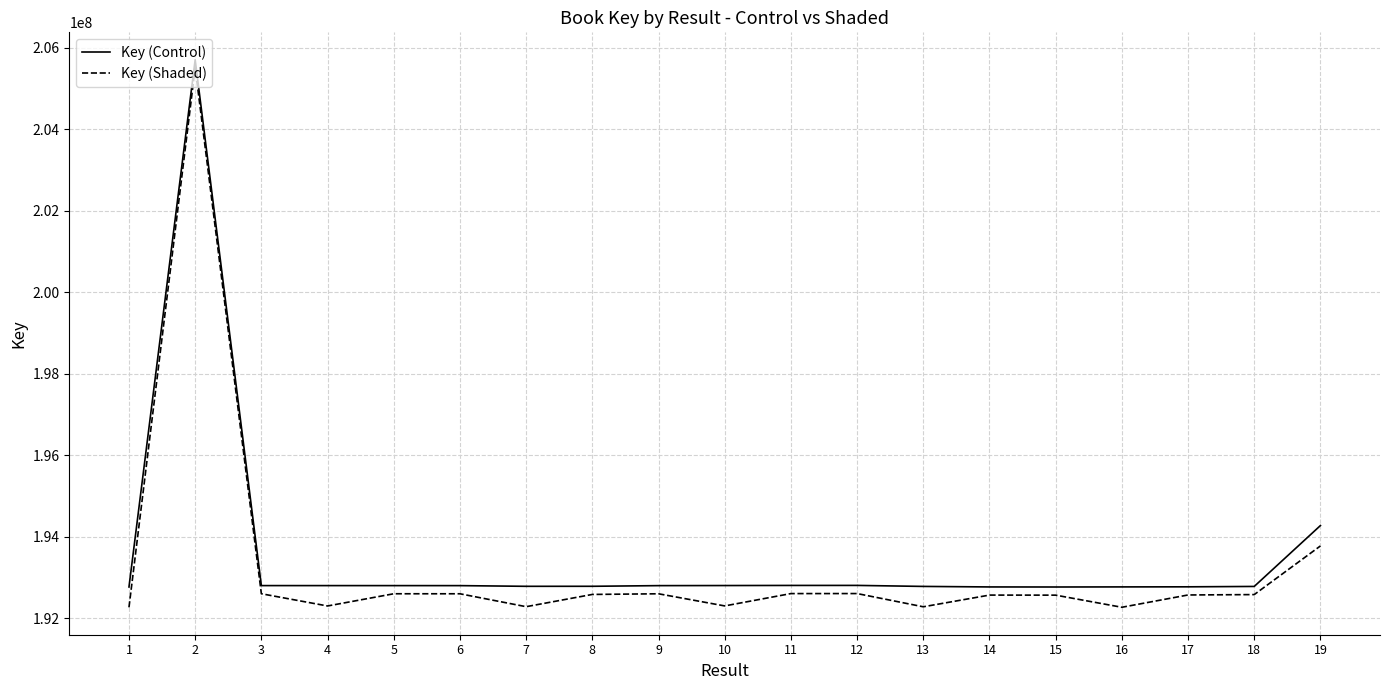

What is the average value of the Key (Shaded) series?

193230855